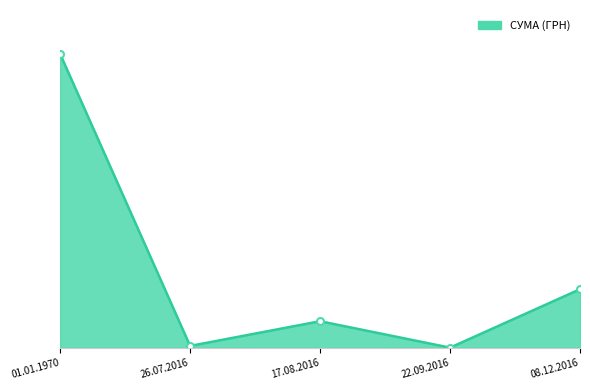

What is the label of the 1st point from the right?

08.12.2016